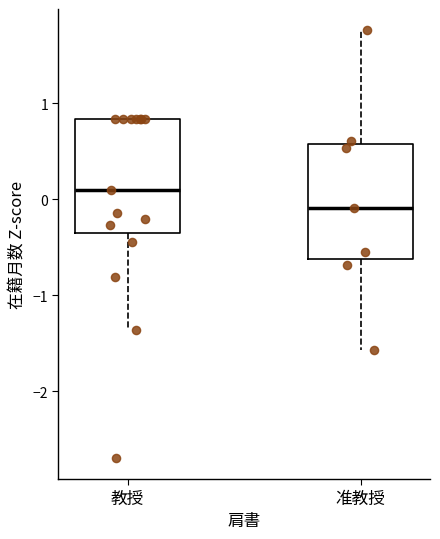

Reading left to right, read every box against the y-axis: the position of its median line, the range the box covers, and the ends of its whiskers. The values are not printed on the chart, so give them approximately, as read against the axis.

教授: median 0.1, box -0.4 to 0.8, whiskers -1.4 to 0.8
准教授: median -0.1, box -0.6 to 0.6, whiskers -1.6 to 1.8